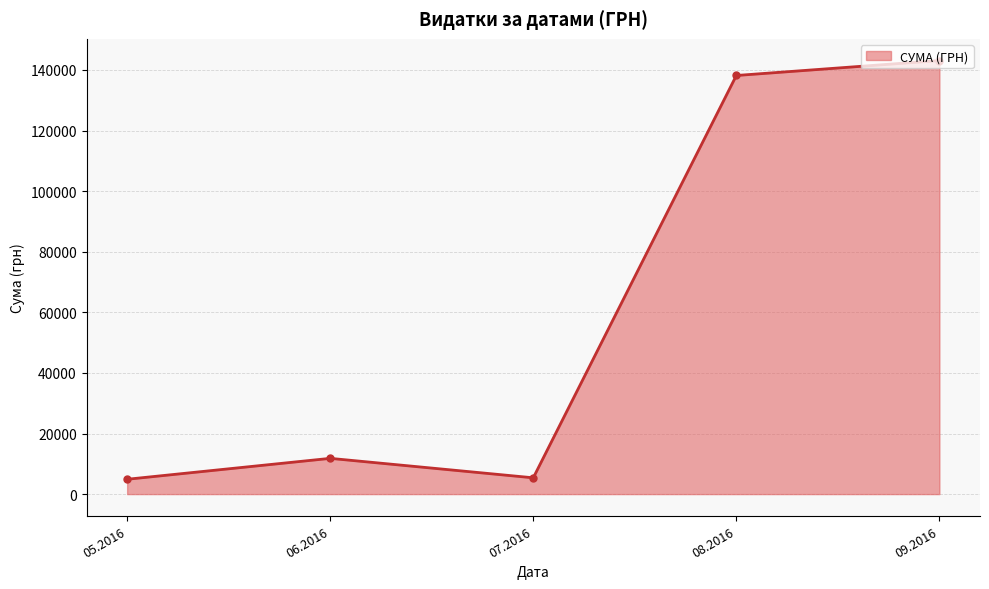

Is it true that the value at 06.2016 is 17853.9?

False